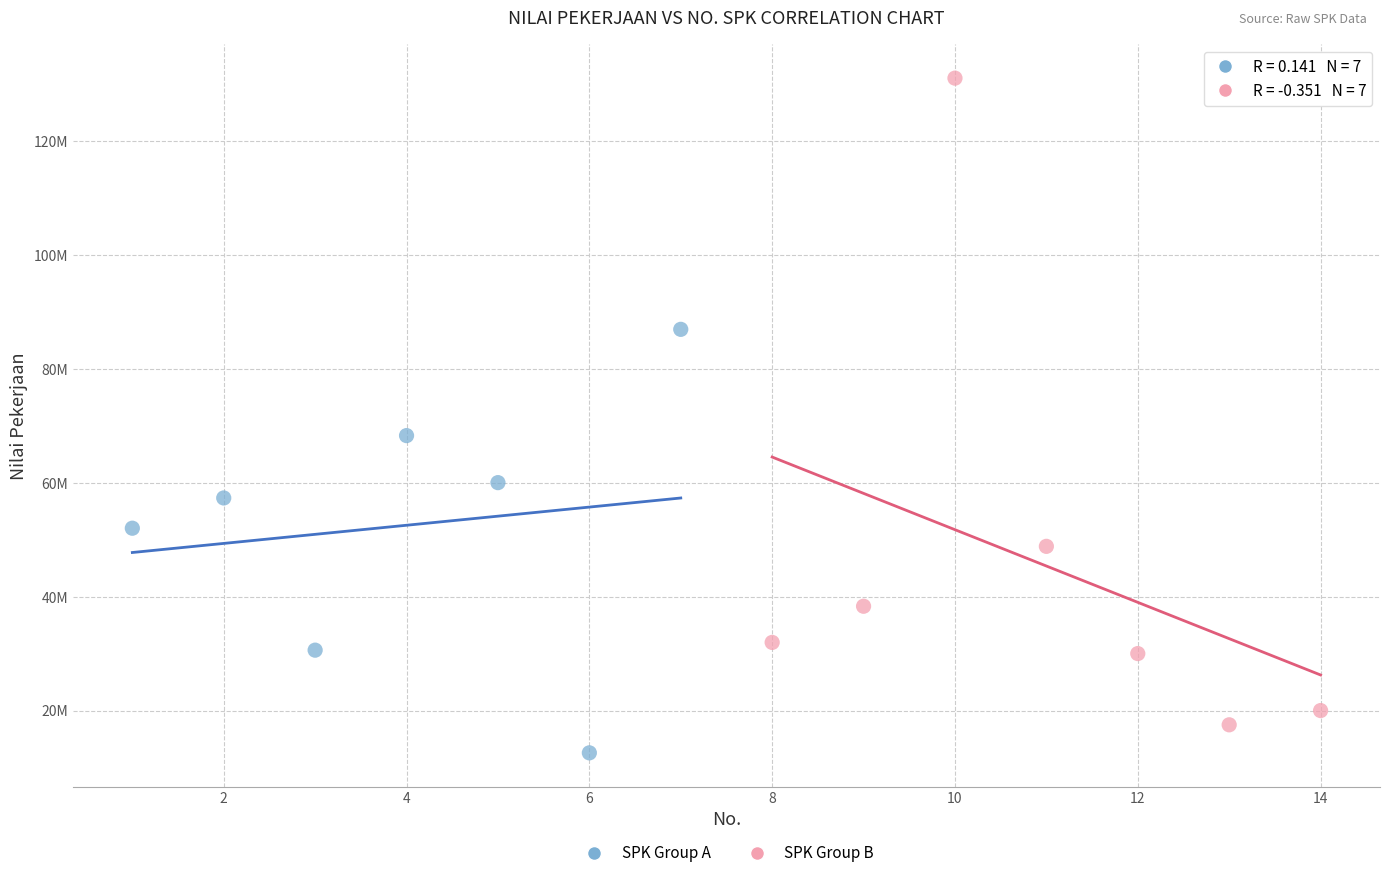

What are all the series names shown in the legend?

SPK Group A, SPK Group B